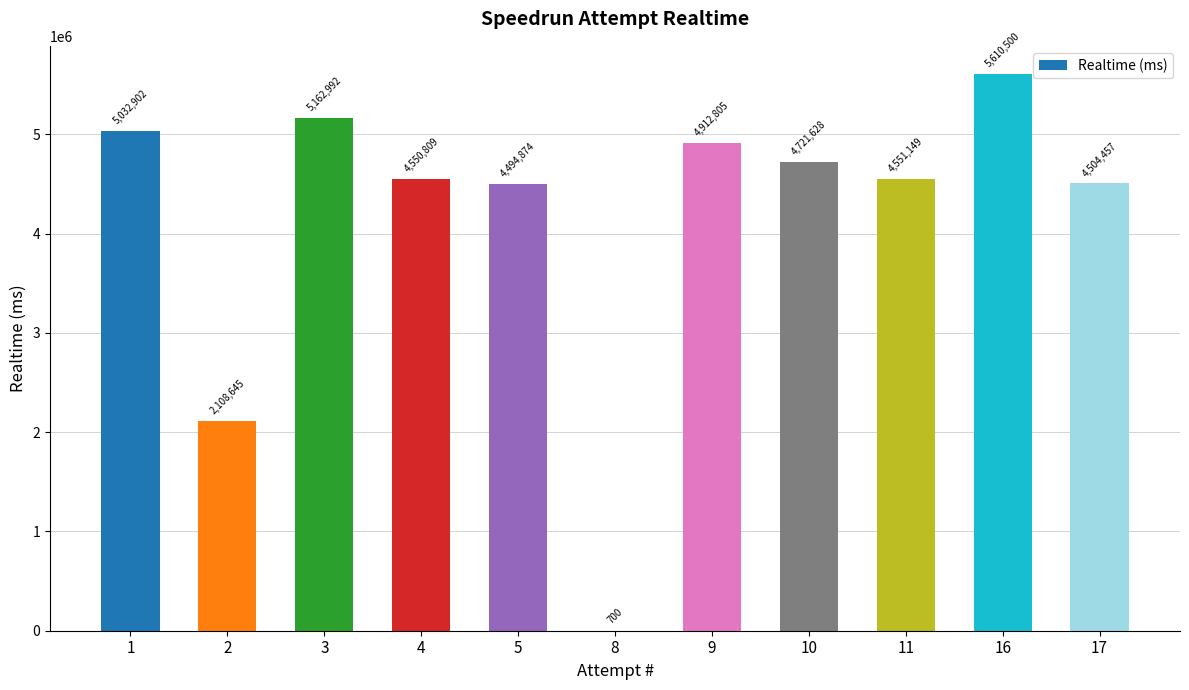

What is the change in value from 2 to 8?

-2107945